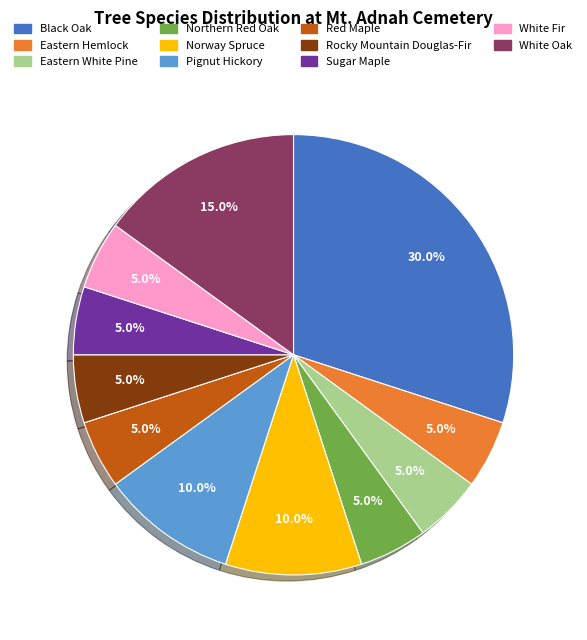

To the nearest percent, what is the difference between the White Fir and Pignut Hickory slice percentages?

5%